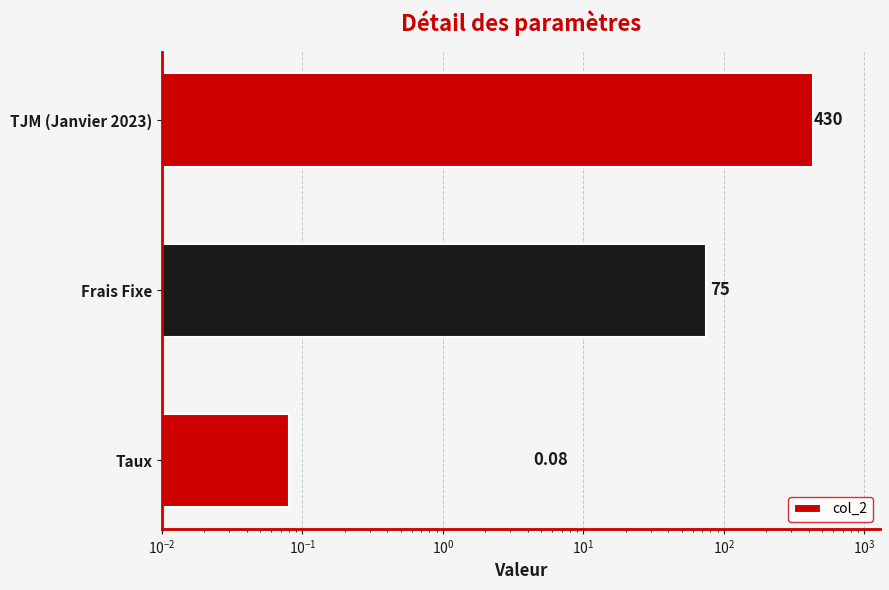

How many values are below 75?

1